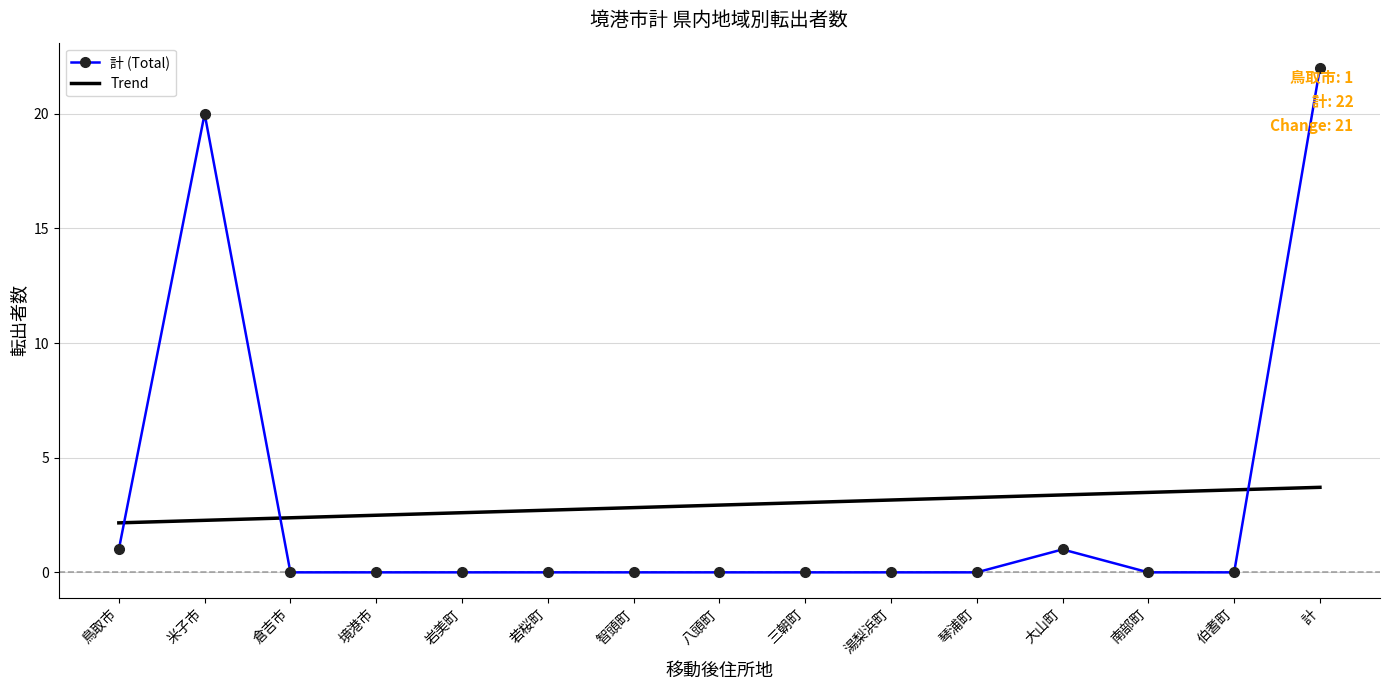

What position from the left is 三朝町?

9